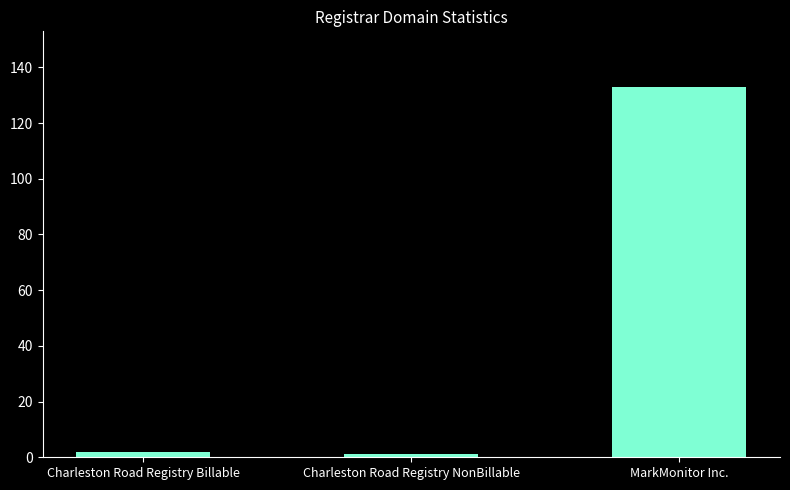

Read the value at Charleston Road Registry NonBillable.

1